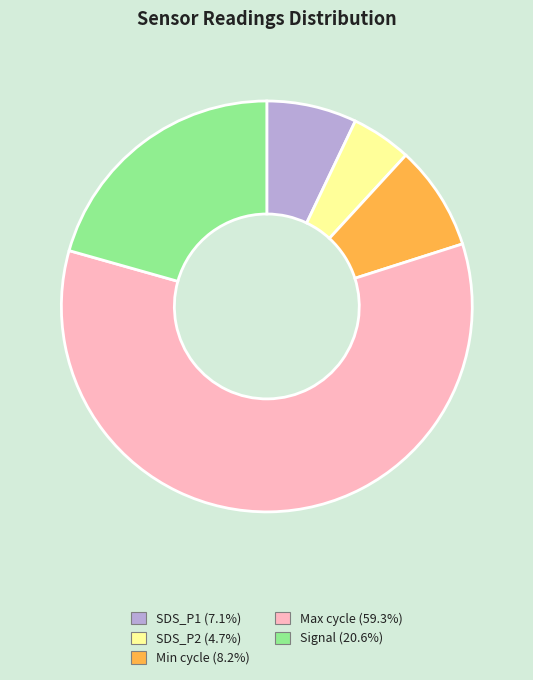

Does any single category account for the majority?

Yes